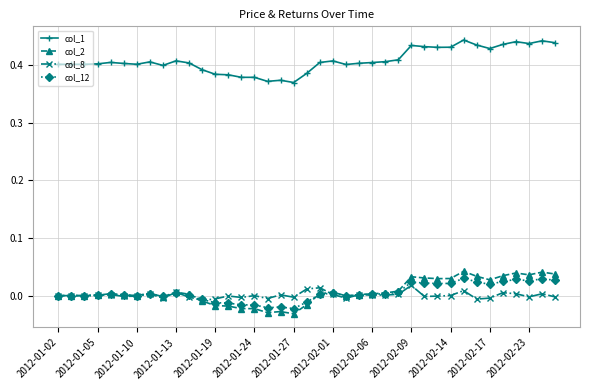

Which series has the largest total across all categories?

col_1